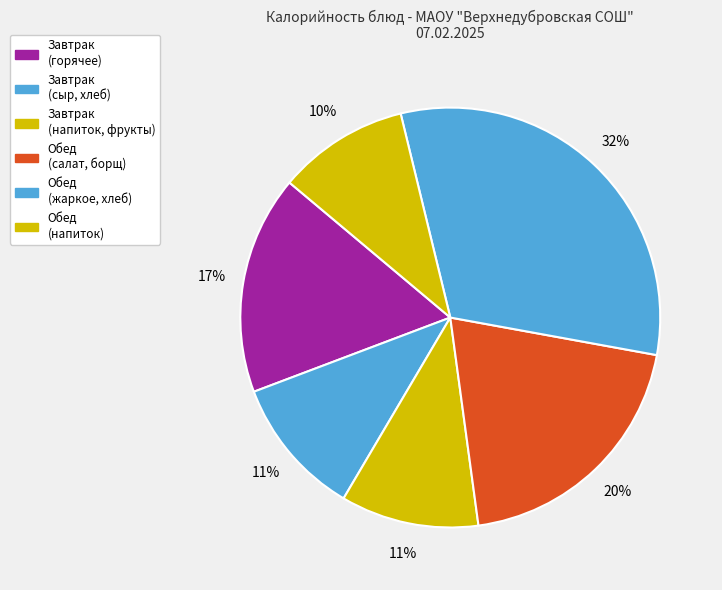

How many slices are in this pie chart?

6